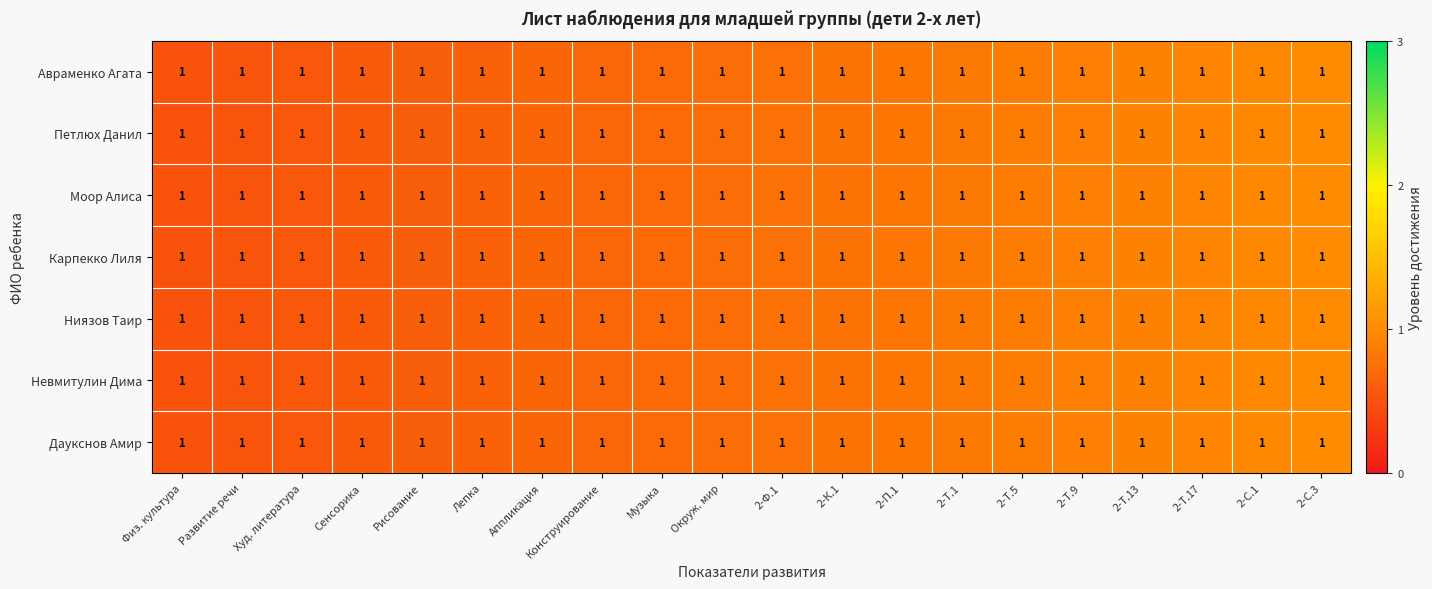

Which has a higher value, Аппликация or 2-П.1?

2-П.1